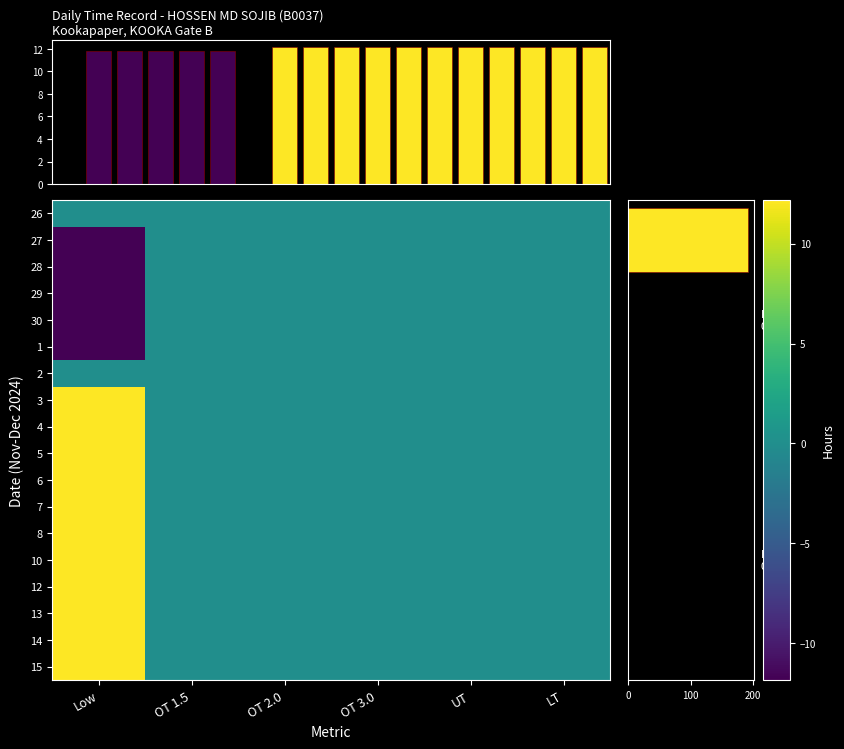

Rank the series by their maximum value, from lowest to highest.

26, 27, 28, 29, 30, 1, 2, 10, 12, 8, 14, 4, 7, 13, 5, 6, 15, 3